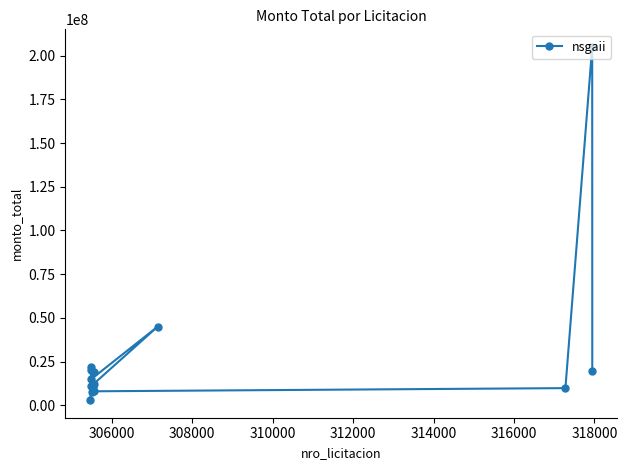

Reading left to right, transcribe all the data shown in this chart.

2965000	22000000	11000000	45000000	15000000	19991500	7800000	10352000	12000000	19185845	7986896	9800000	205000000	19450200